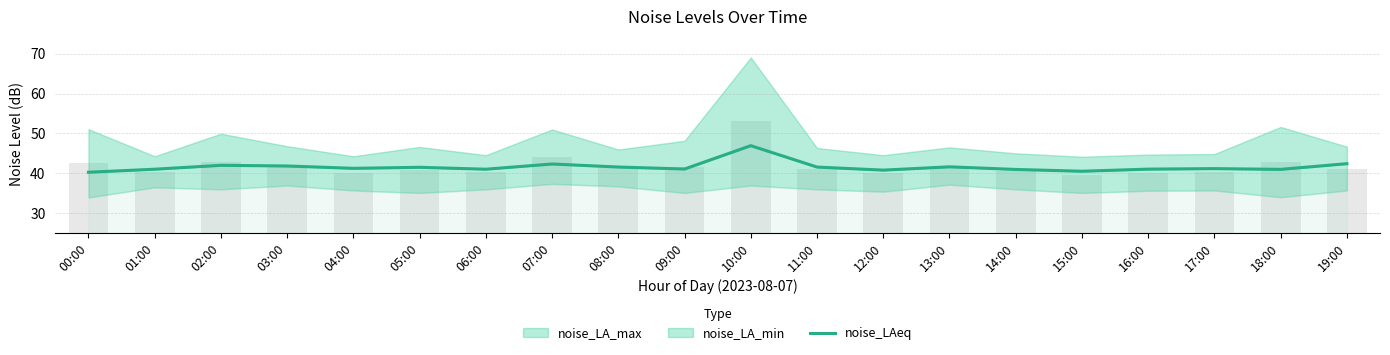

At which category does the chart reach its minimum across all series?

00:00